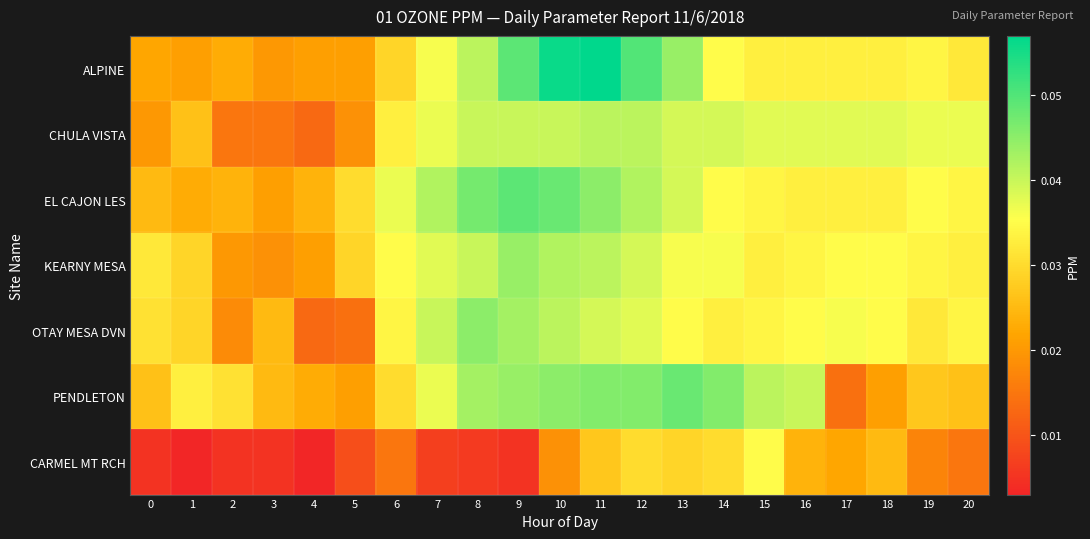

How many distinct data groups are displayed?

7